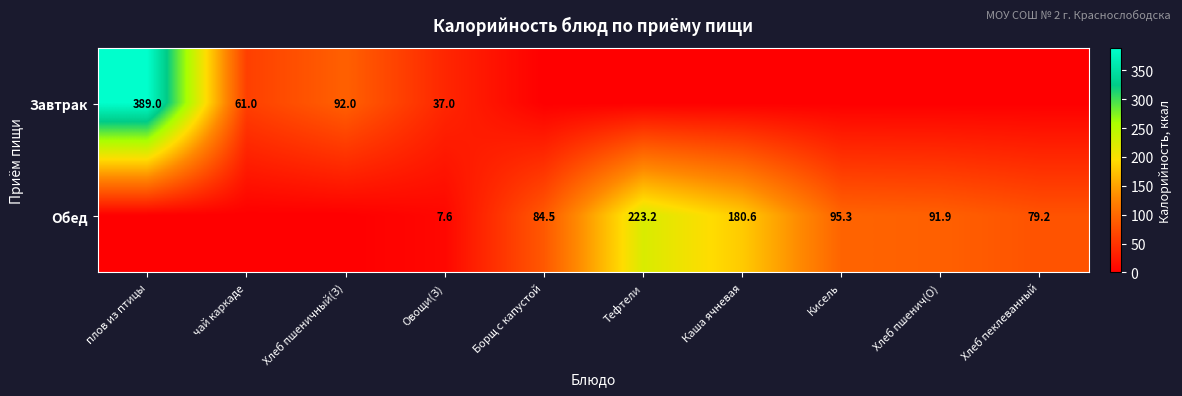

What is the sum of the Обед values at Хлеб пшенич(О) and Хлеб пеклеванный?

171.1